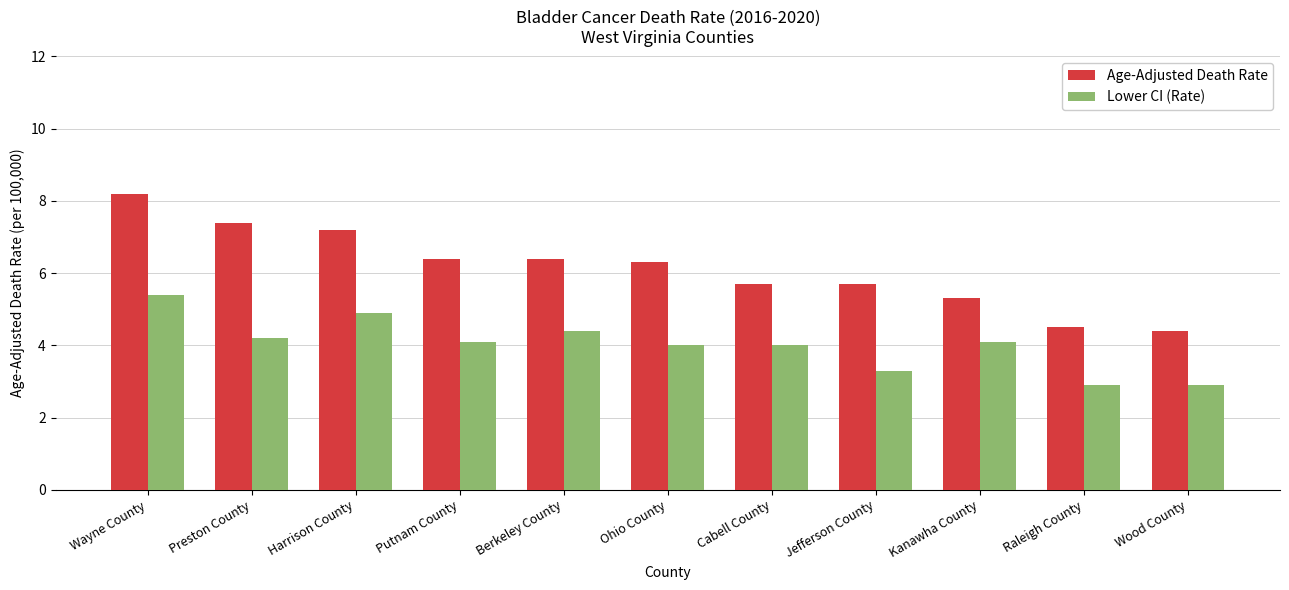

Is the value of Lower CI (Rate) at Jefferson County greater than the value of Age-Adjusted Death Rate at Berkeley County?

No